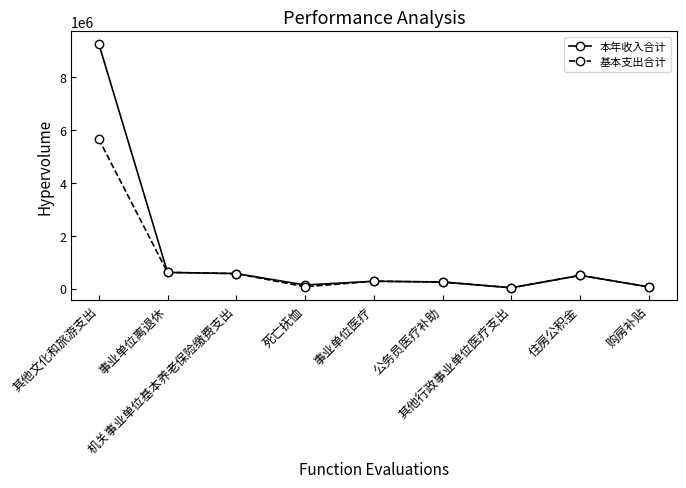

At which category is the sum across all series the highest?

其他文化和旅游支出